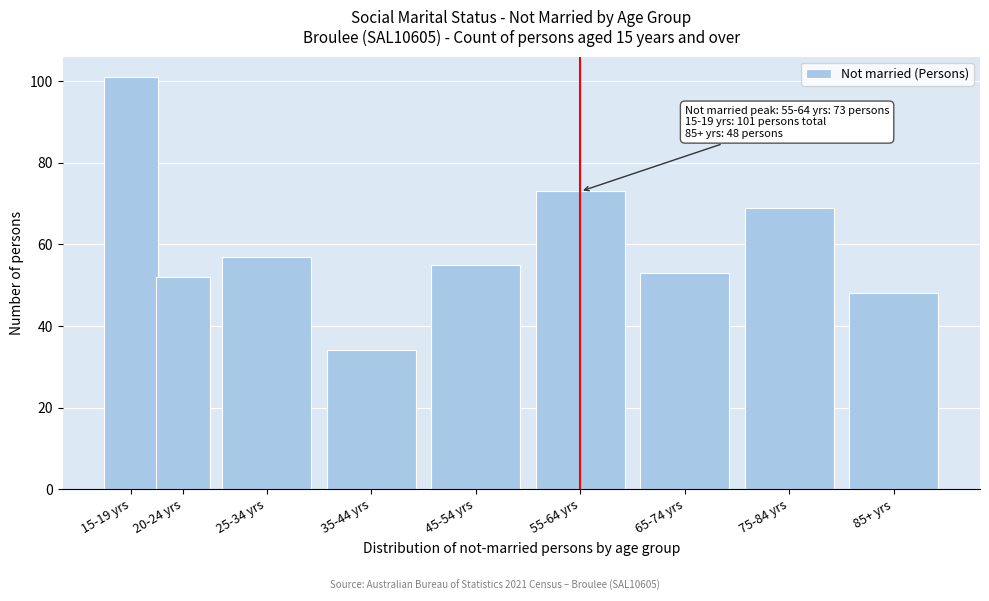

Reading left to right, extract all data points from this chart.

101	52	57	34	55	73	53	69	48